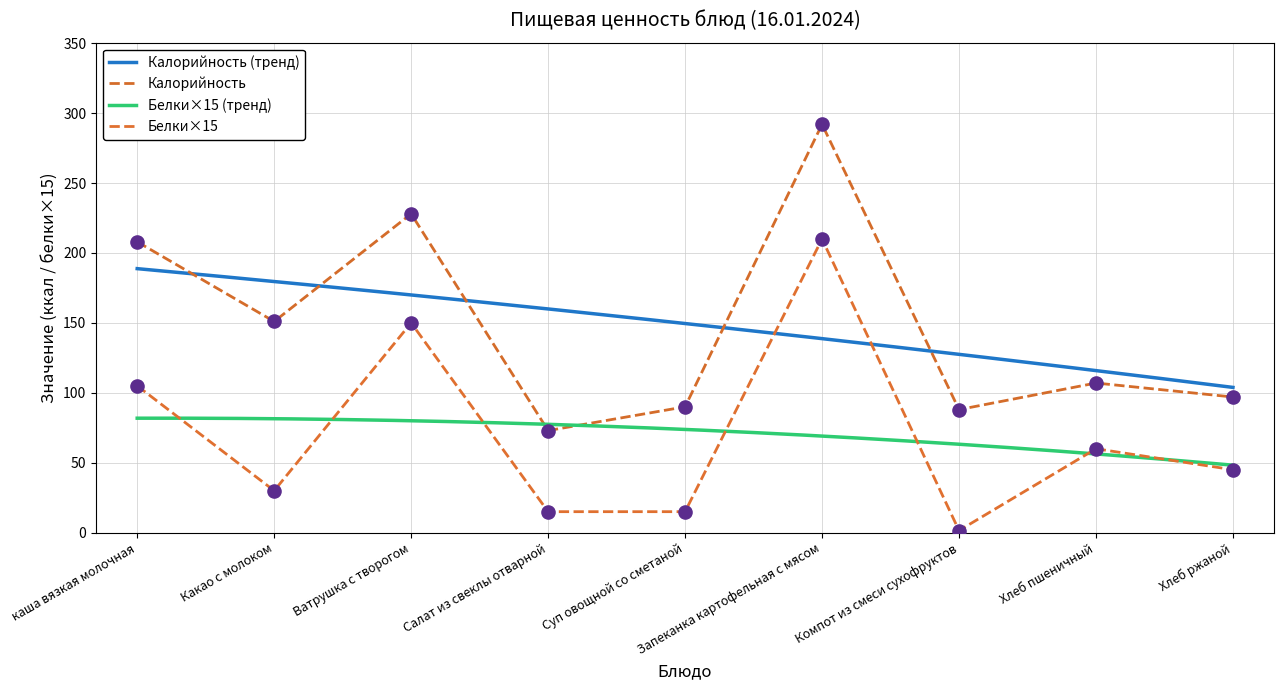

Which series has the largest Y range (max minus min)?

Калорийность